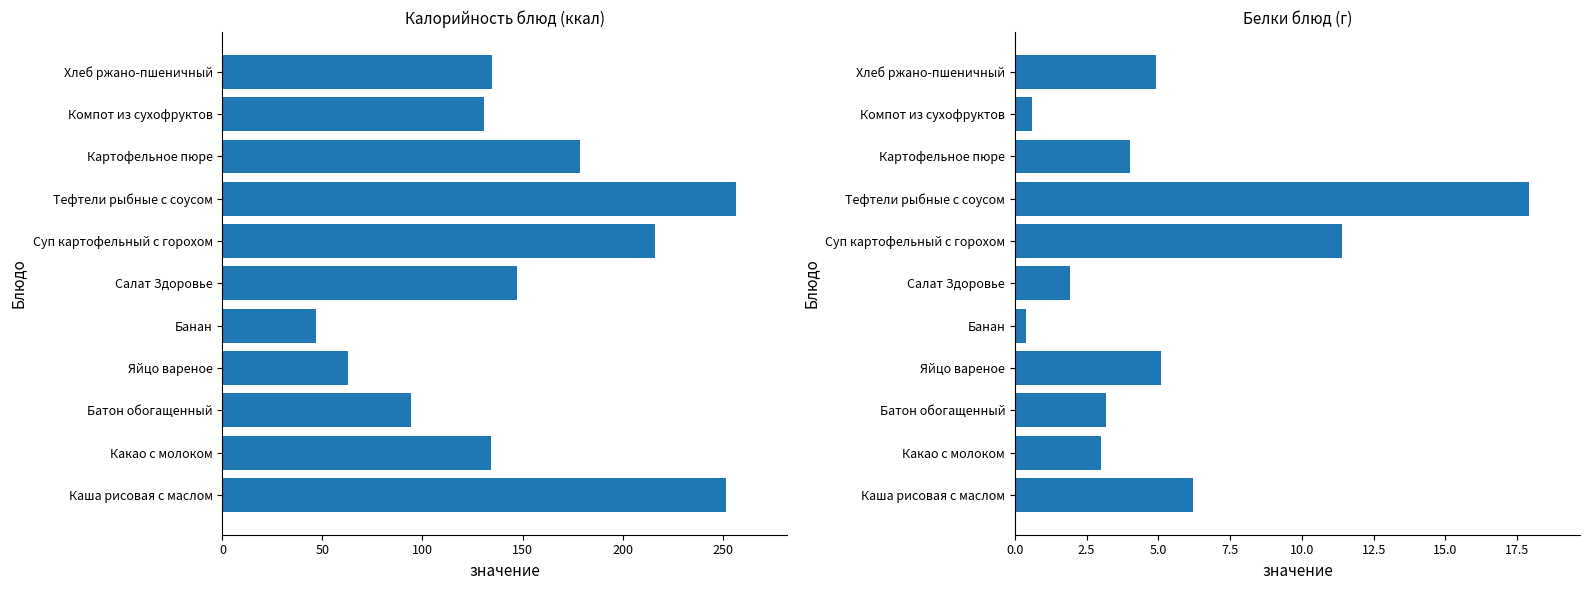

True or false: Белки has a value of 4.0 at Какао с молоком.

False